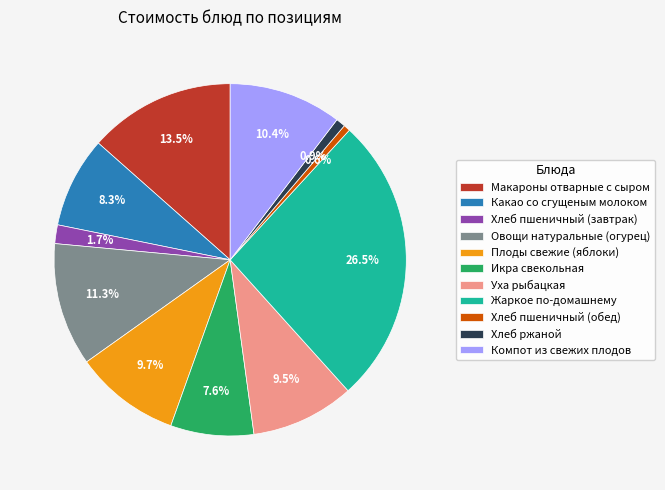

How many slices are in this pie chart?

11